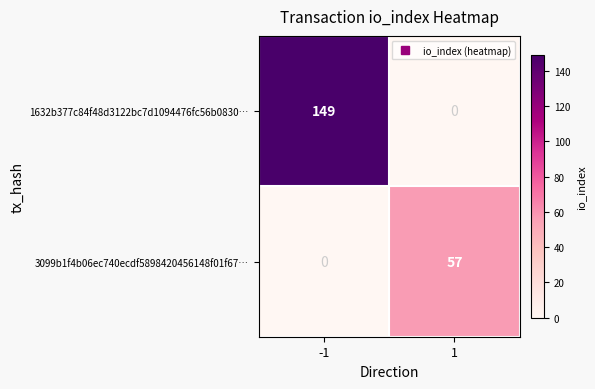

Rank the series by their average value, from highest to lowest.

1632b377c84f48d3122bc7d1094476fc56b0830…, 3099b1f4b06ec740ecdf5898420456148f01f67…